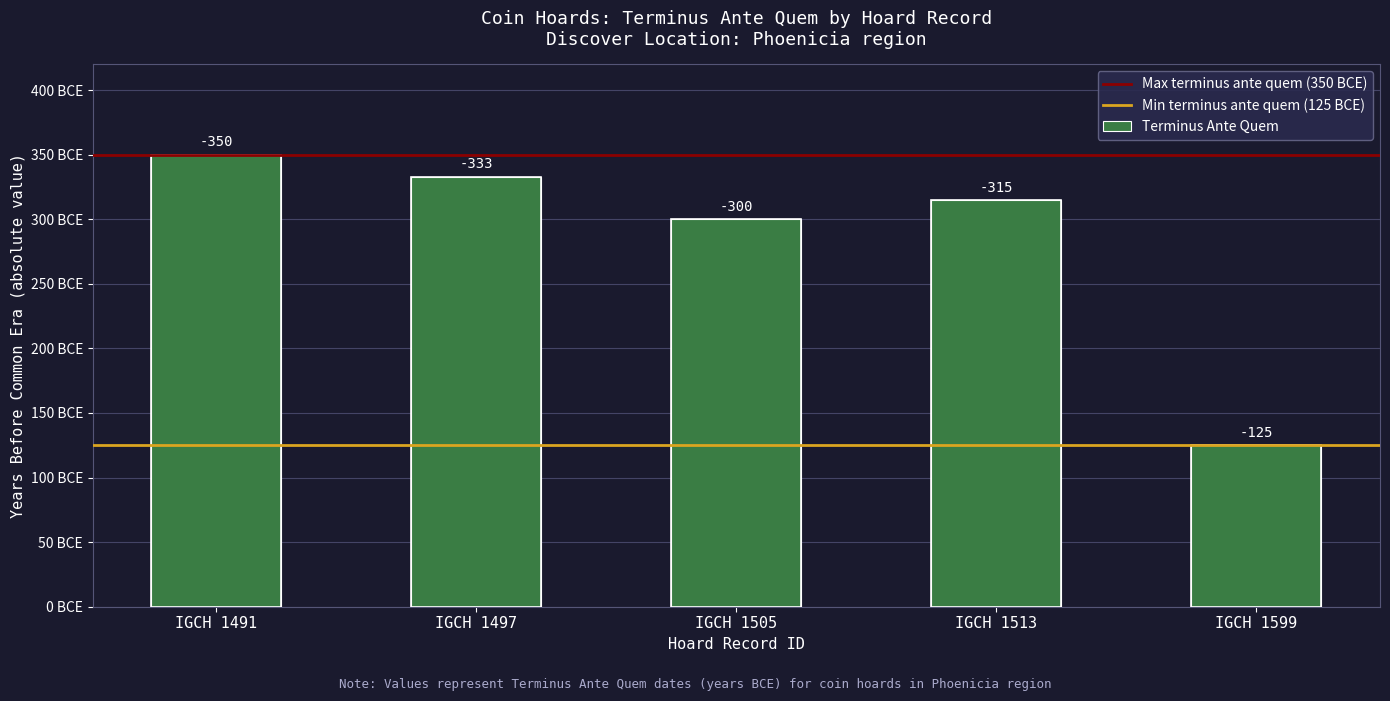

What is the maximum value shown in the chart?

350